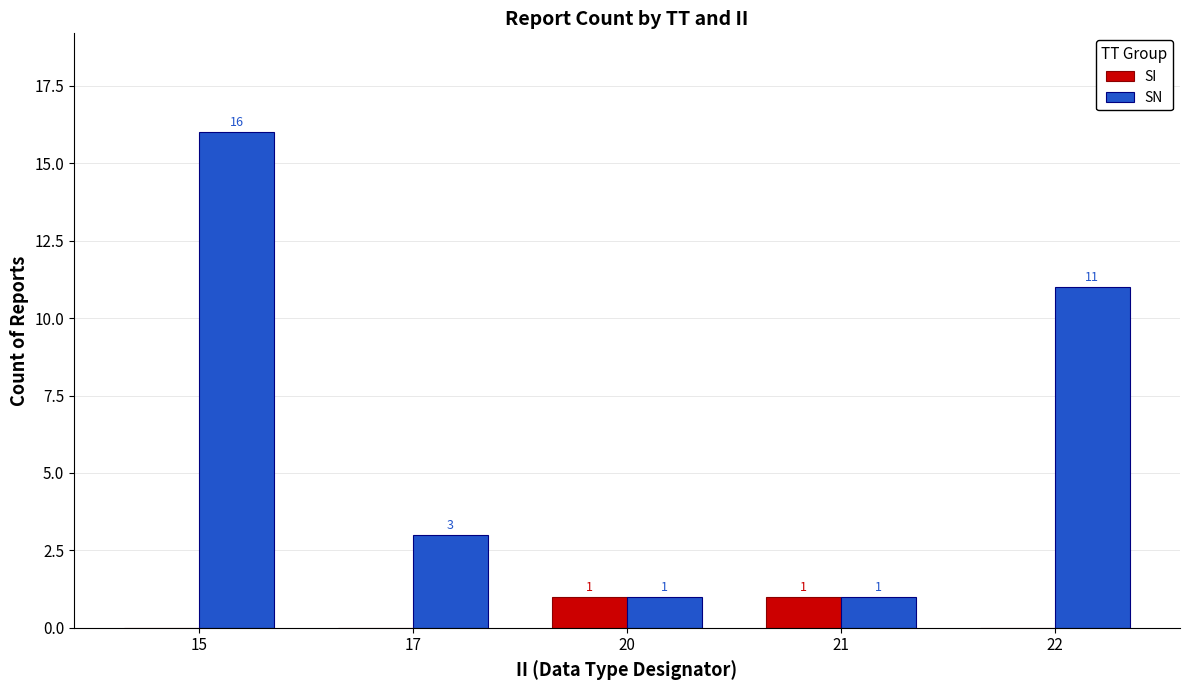

True or false: SN has a value of 1 at 21.

True